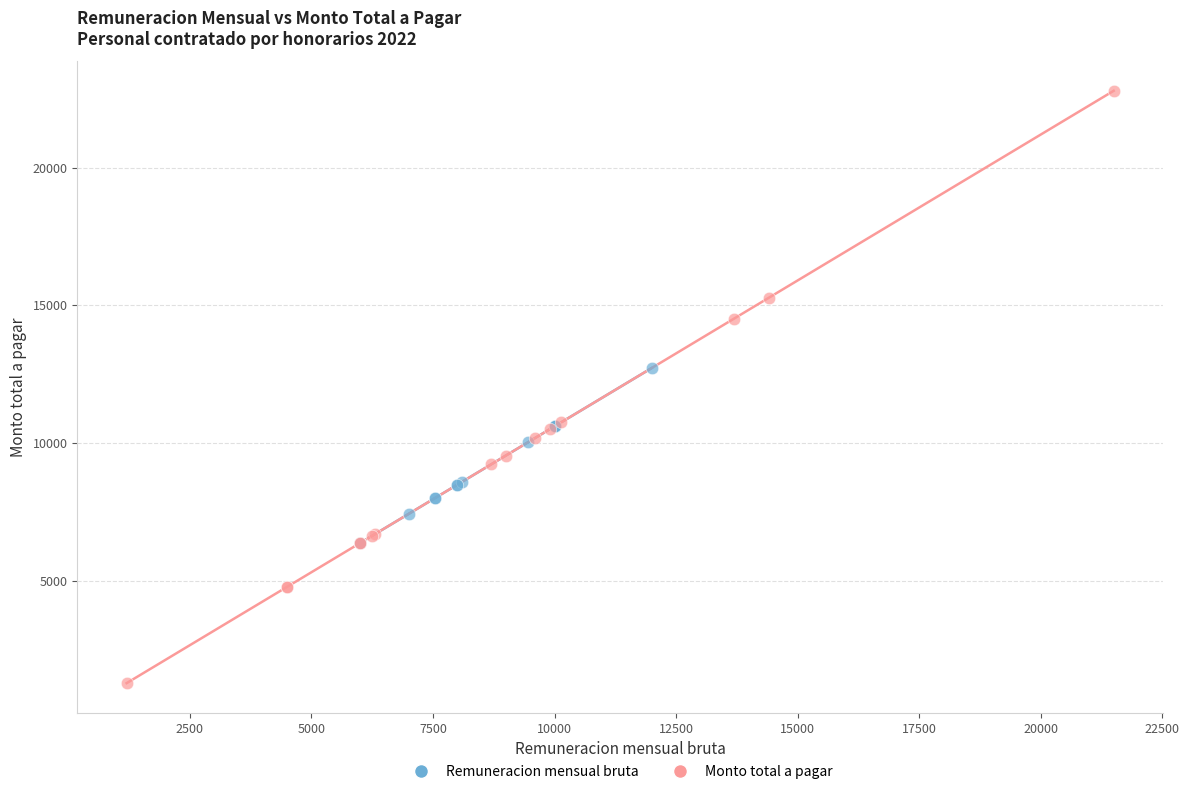

Which series has the widest spread of Y values?

Monto total a pagar